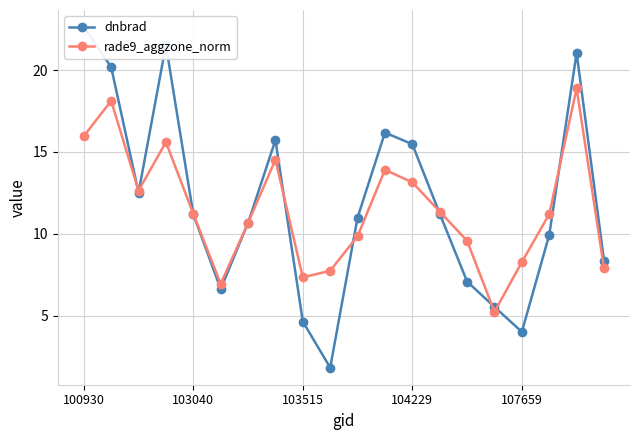

How many times do dnbrad and rade9_aggzone_norm cross each other?

10